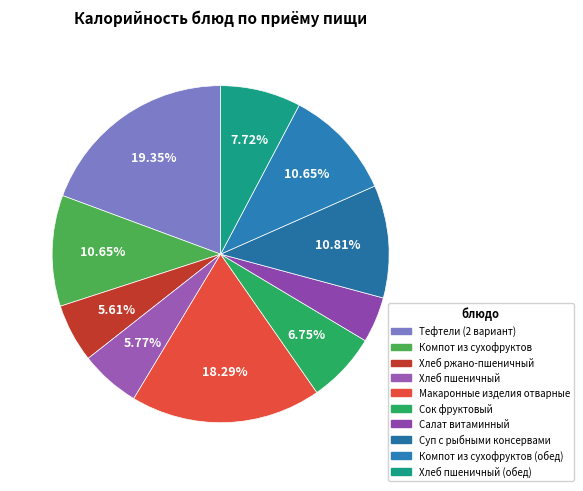

How many slices are in this pie chart?

10